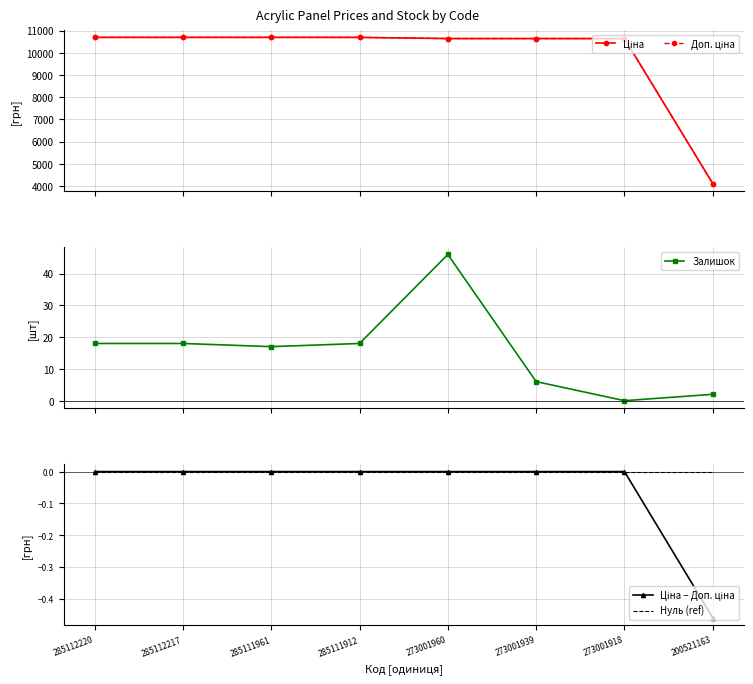

How many Ціна − Доп. ціна values are between 0 and 1?

7